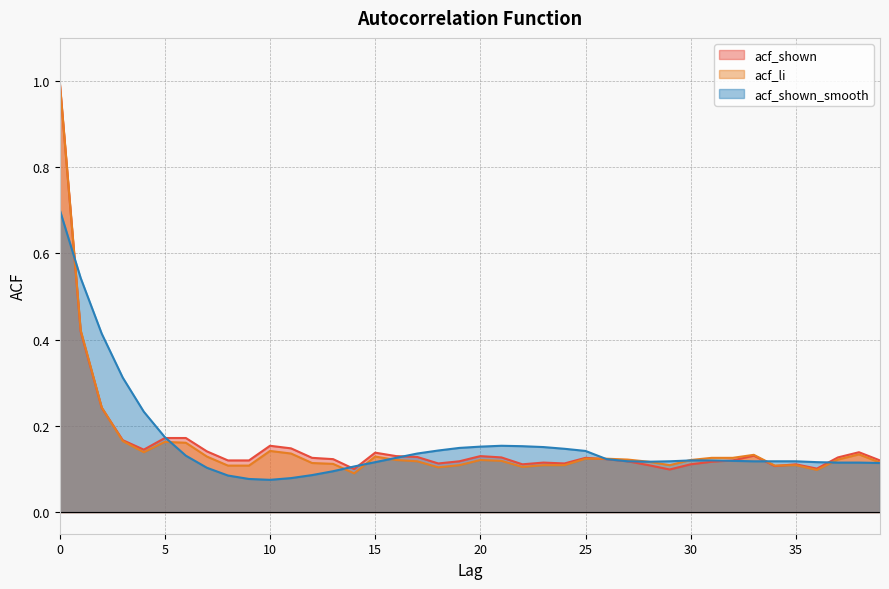

What is the maximum value shown in the chart?

1.0